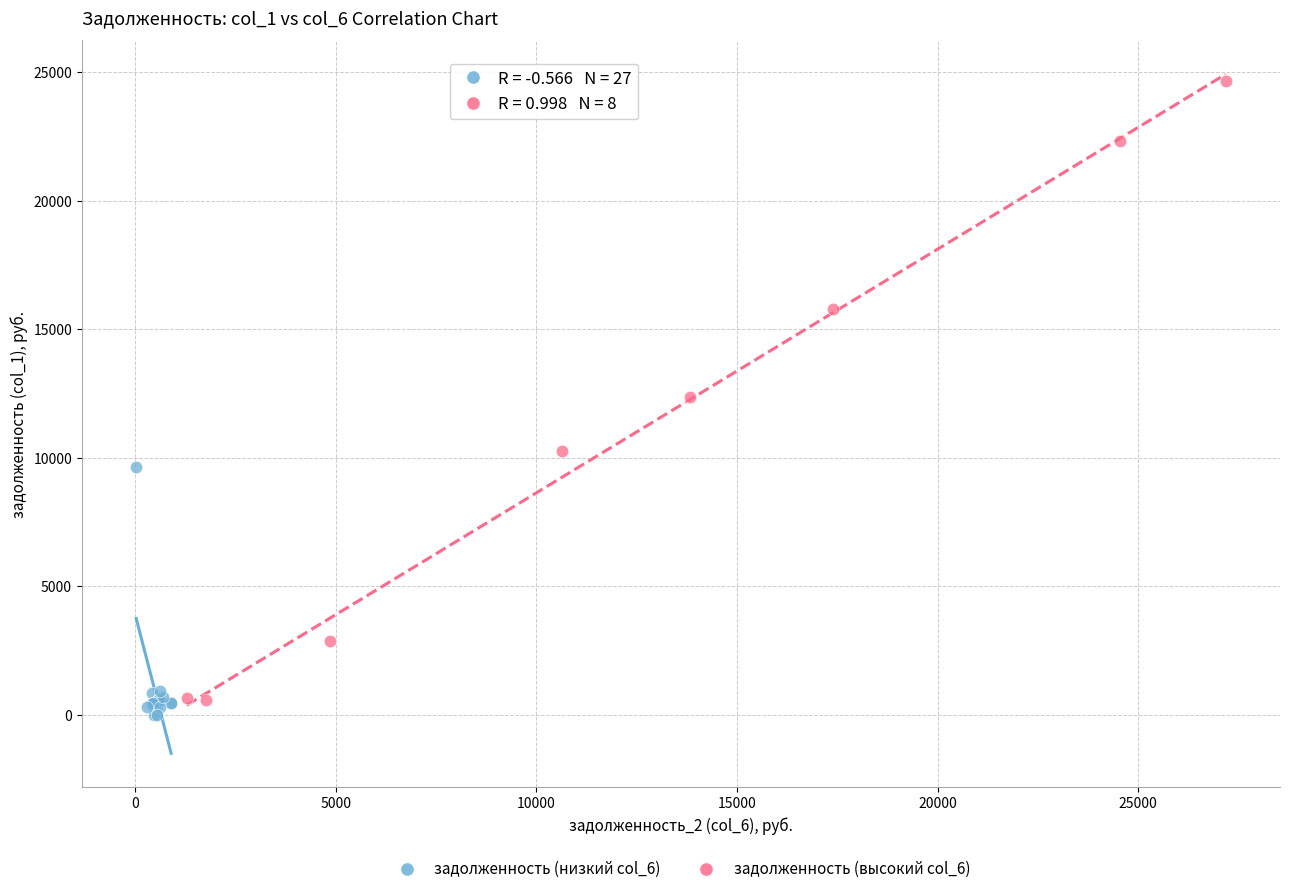

Which series has the widest spread of Y values?

задолженность (высокий col_6)